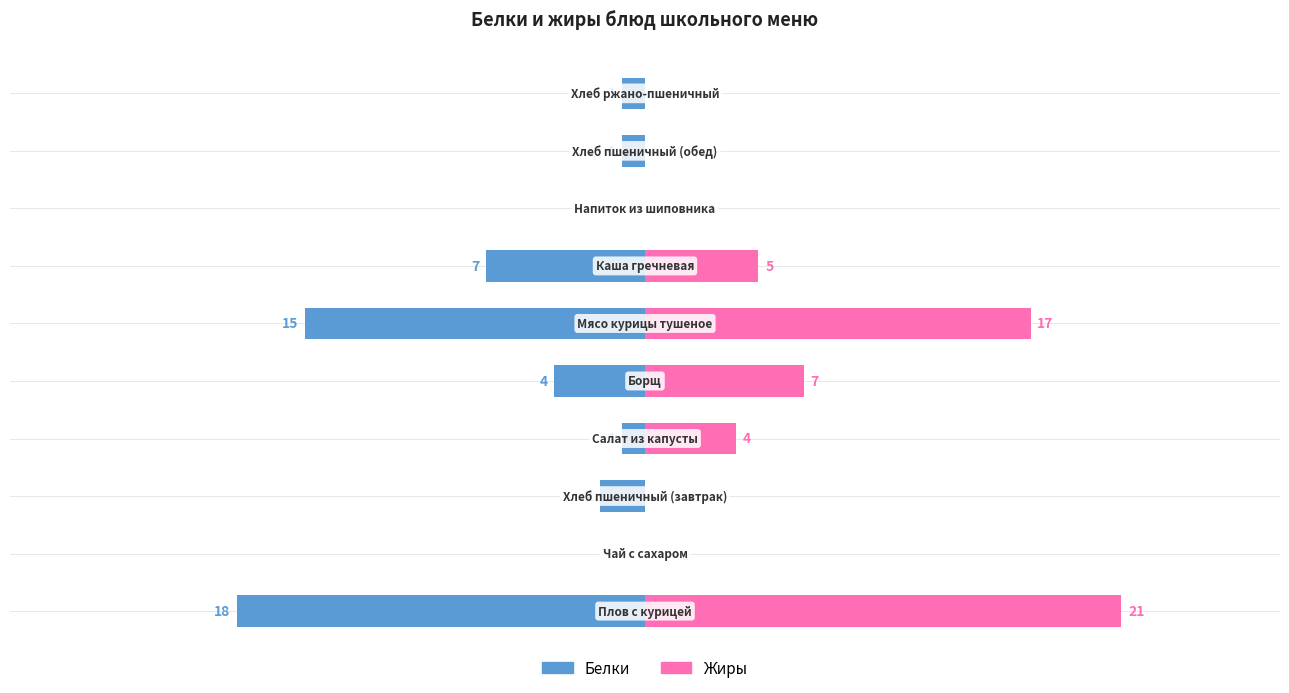

How many values in the Белки series are below -1?

5